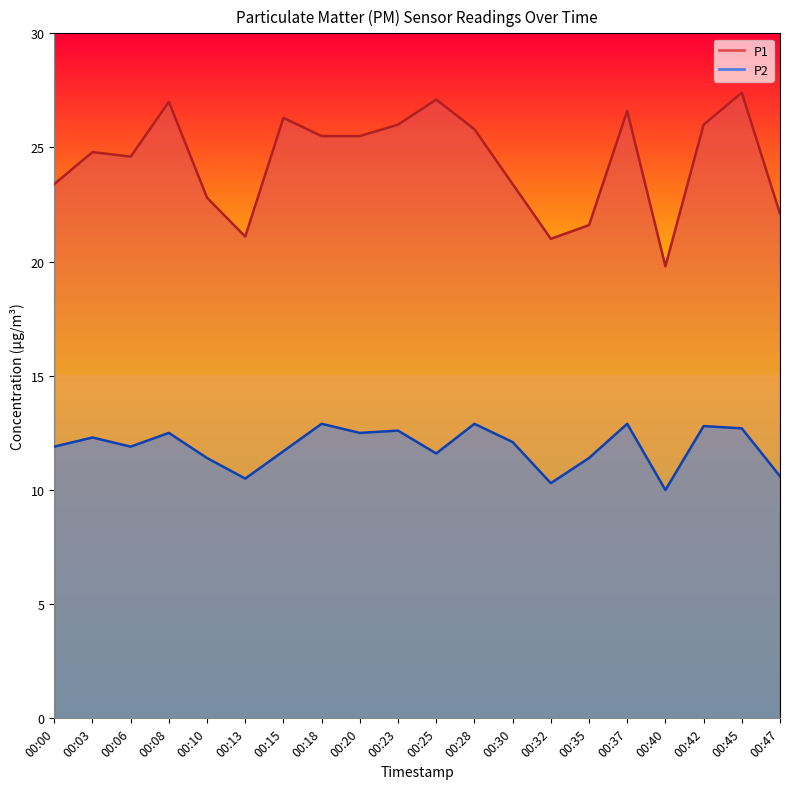

What value does the P1 series have at 00:10?

22.8